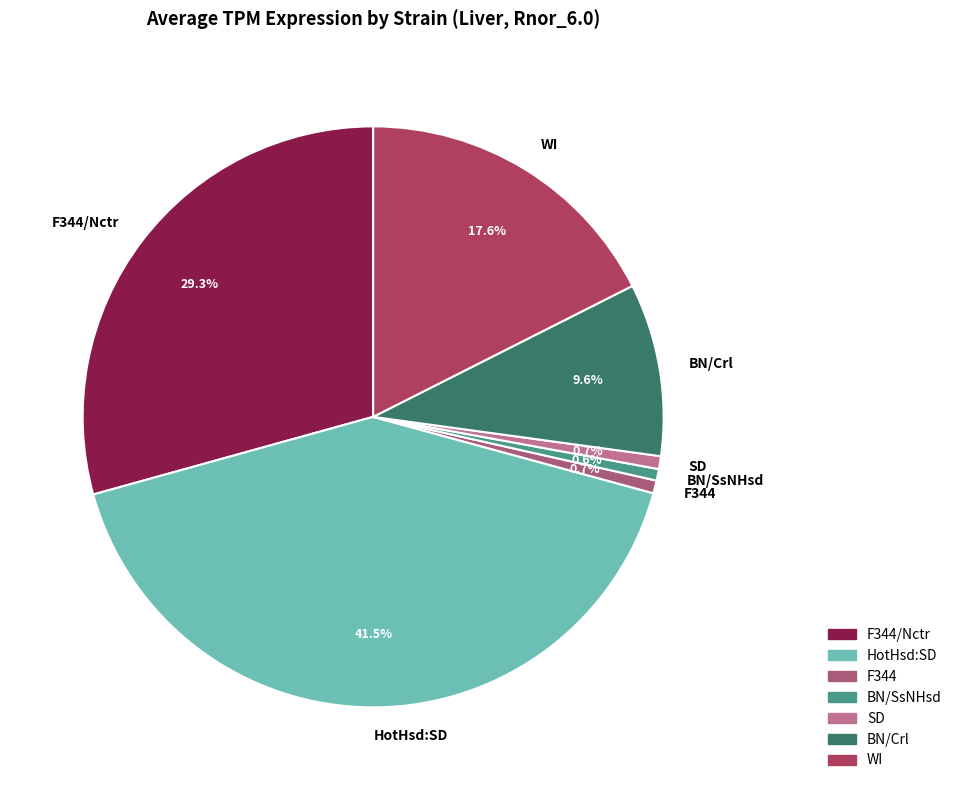

Which has a higher value, BN/Crl or SD?

BN/Crl